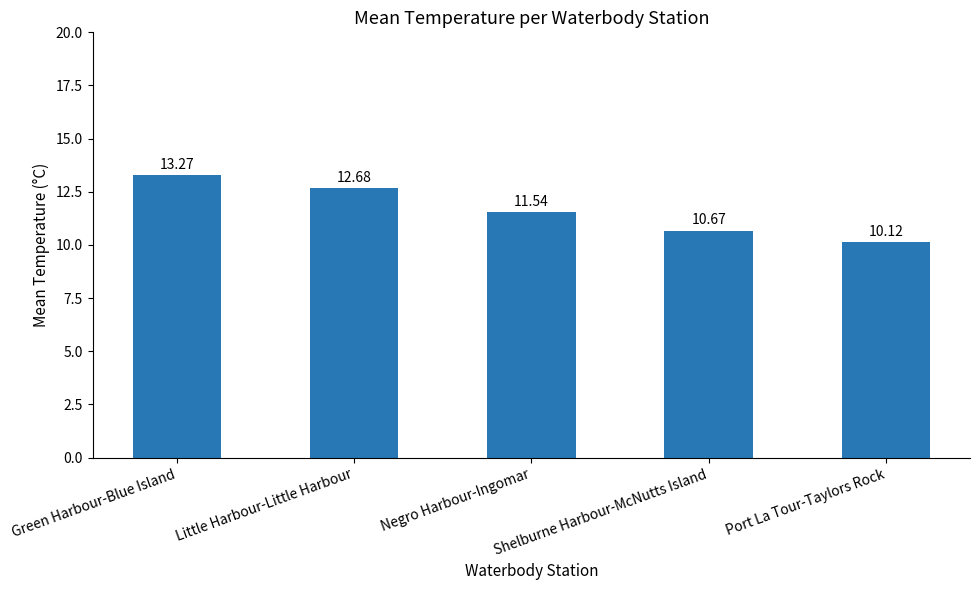

How many data points does each series have?

5